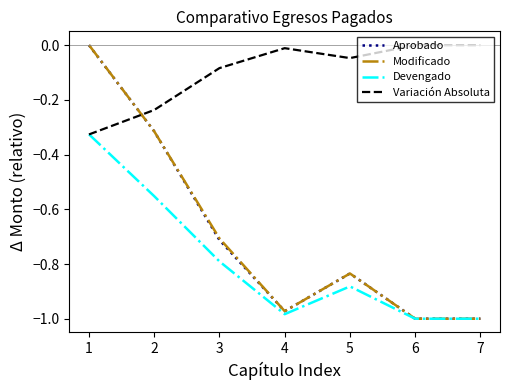

What are all the series names shown in the legend?

Aprobado, Modificado, Devengado, Variación Absoluta